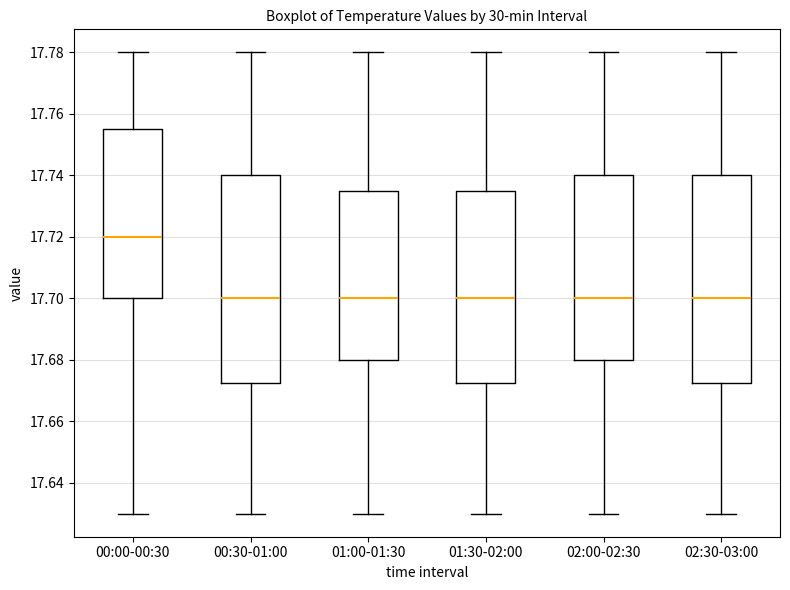

Reading left to right, transcribe this box plot: for each box, give where its median line is, the range the box spans, and where its two whiskers end, as read against the y-axis. The values are not printed on the chart, so give them approximately, as read against the axis.

00:00-00:30: median 17.720, box 17.700 to 17.756, whiskers 17.630 to 17.780
00:30-01:00: median 17.700, box 17.672 to 17.740, whiskers 17.630 to 17.780
01:00-01:30: median 17.700, box 17.680 to 17.736, whiskers 17.630 to 17.780
01:30-02:00: median 17.700, box 17.672 to 17.736, whiskers 17.630 to 17.780
02:00-02:30: median 17.700, box 17.680 to 17.740, whiskers 17.630 to 17.780
02:30-03:00: median 17.700, box 17.672 to 17.740, whiskers 17.630 to 17.780